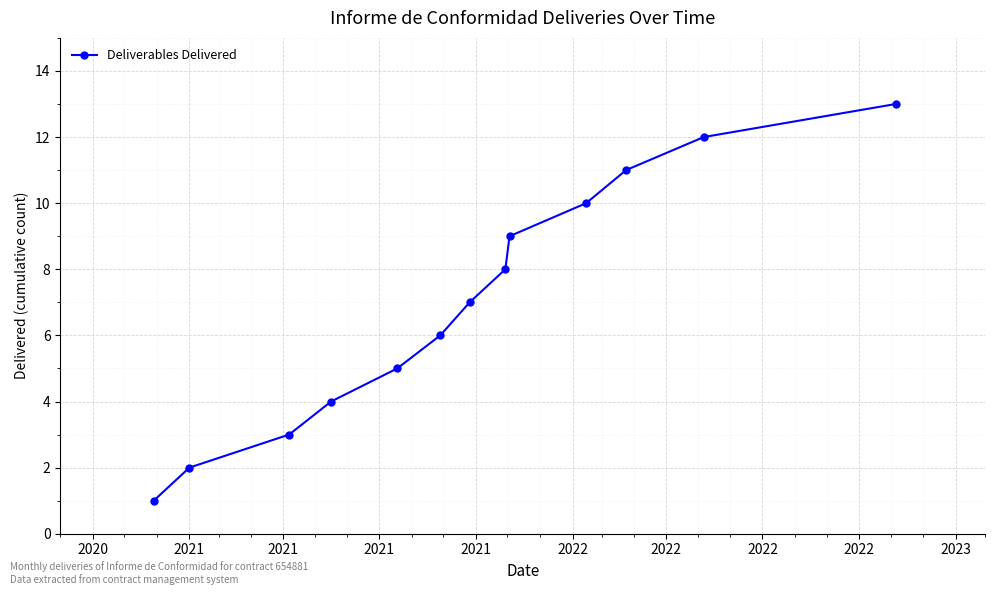

What is the greatest value displayed?

13